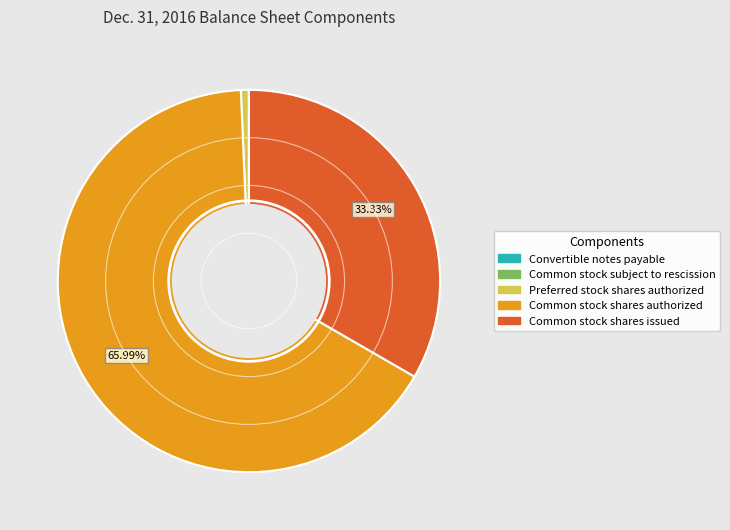

What is the ratio of the value at Common stock shares authorized to the value at Preferred stock shares authorized?

99.0